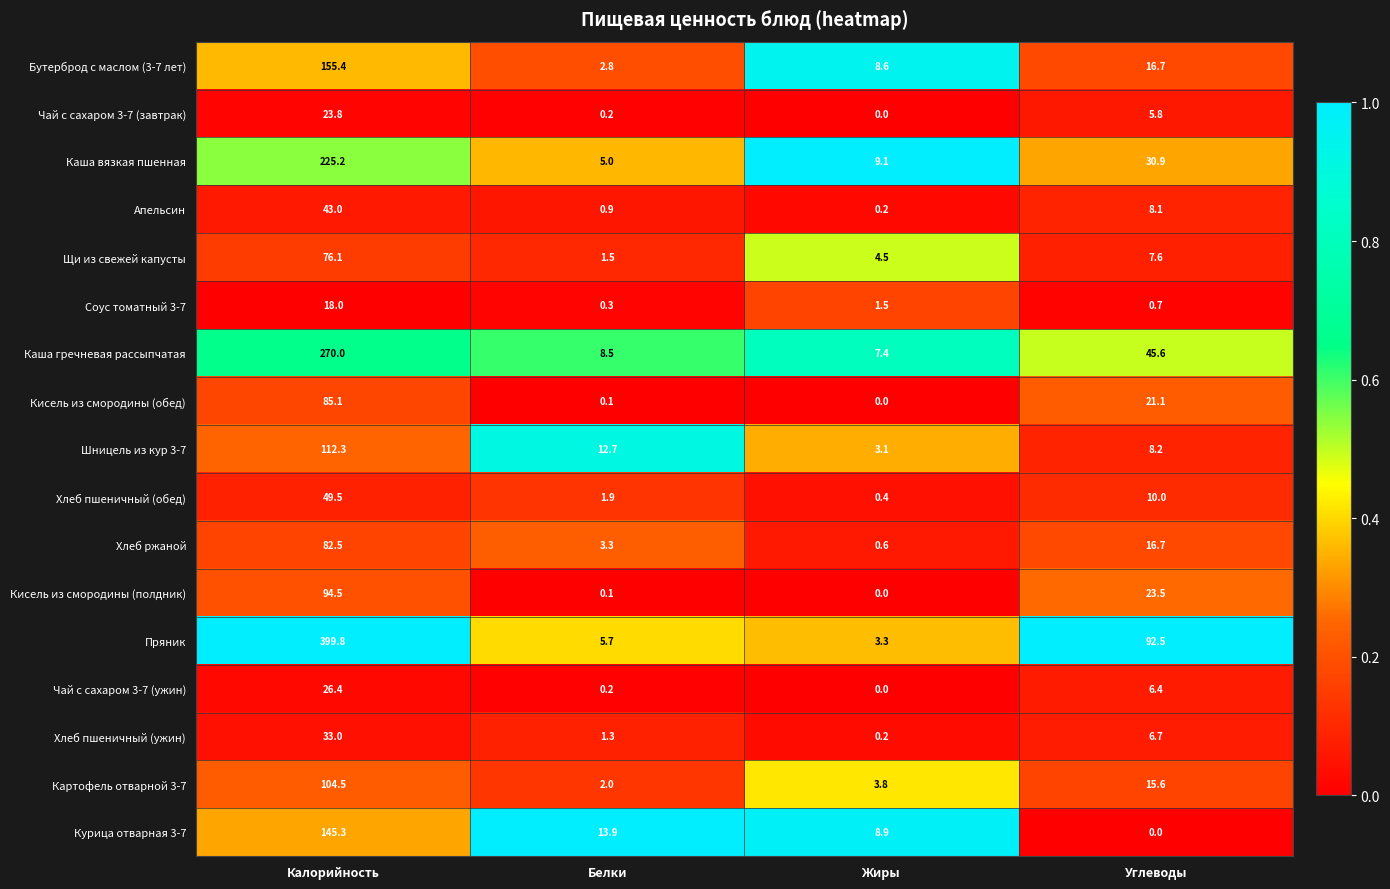

Which series has the largest range (max minus min)?

Пряник